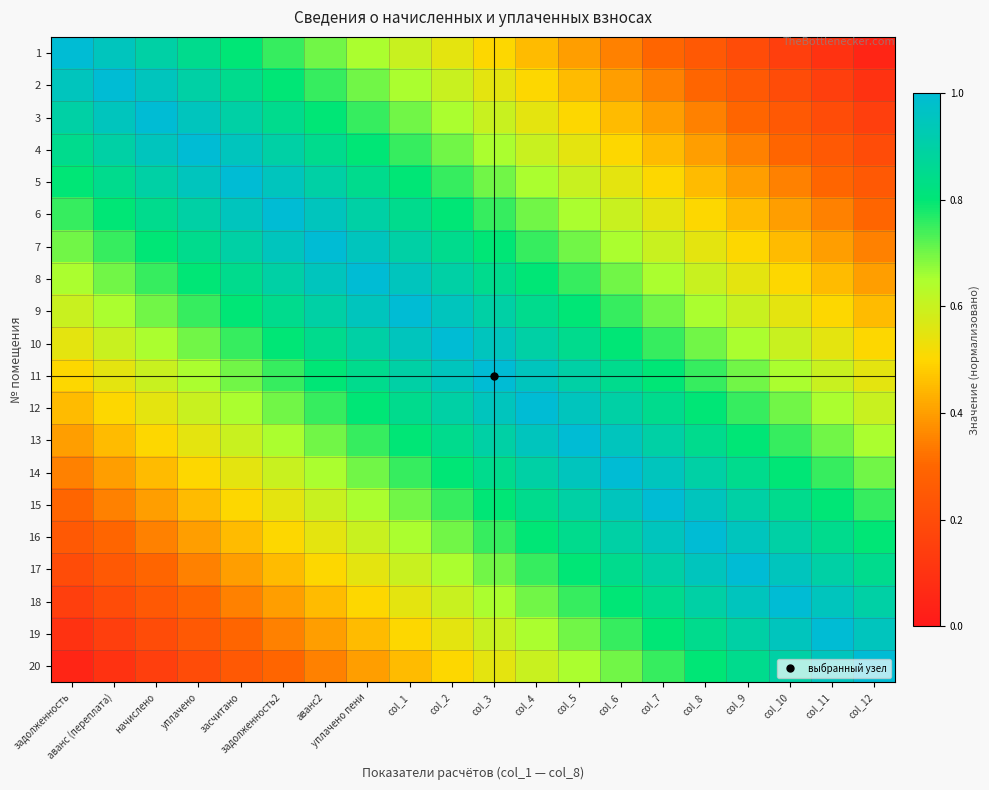

At which category does the chart reach its peak across all series?

задолженность